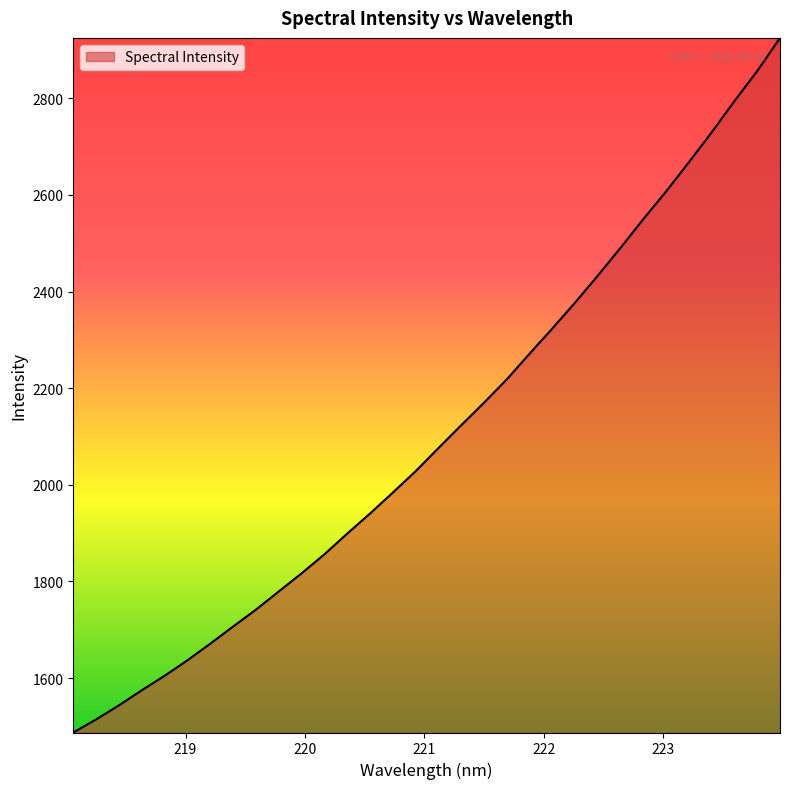

What is the greatest value displayed?

2925.1